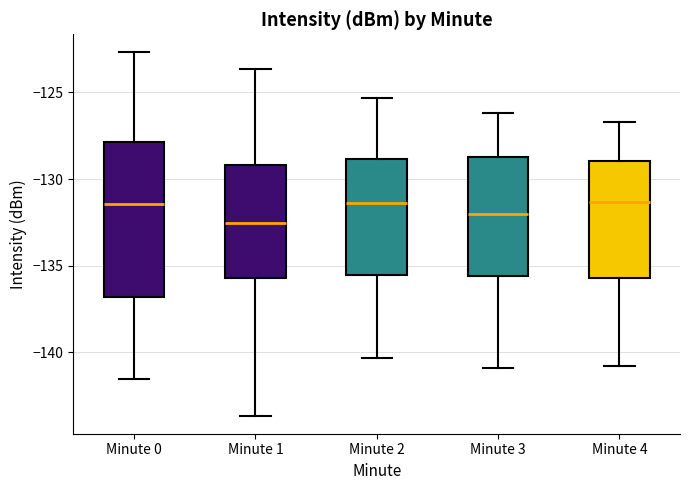

Comparing the boxes themselves (not the whiskers), which one is the tallest?

Minute 0